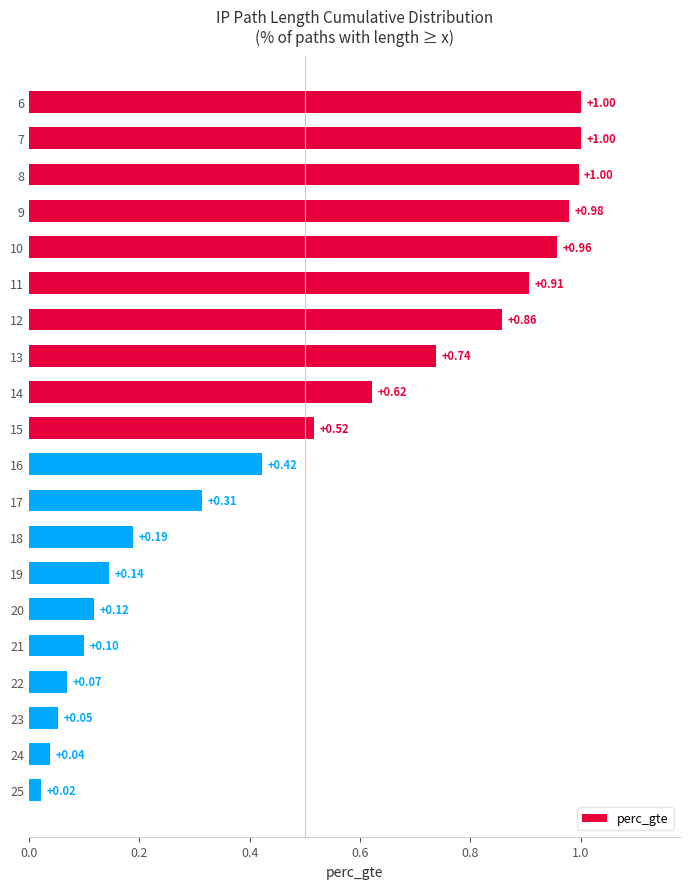

What is the difference between the maximum and second lowest values?

1.0